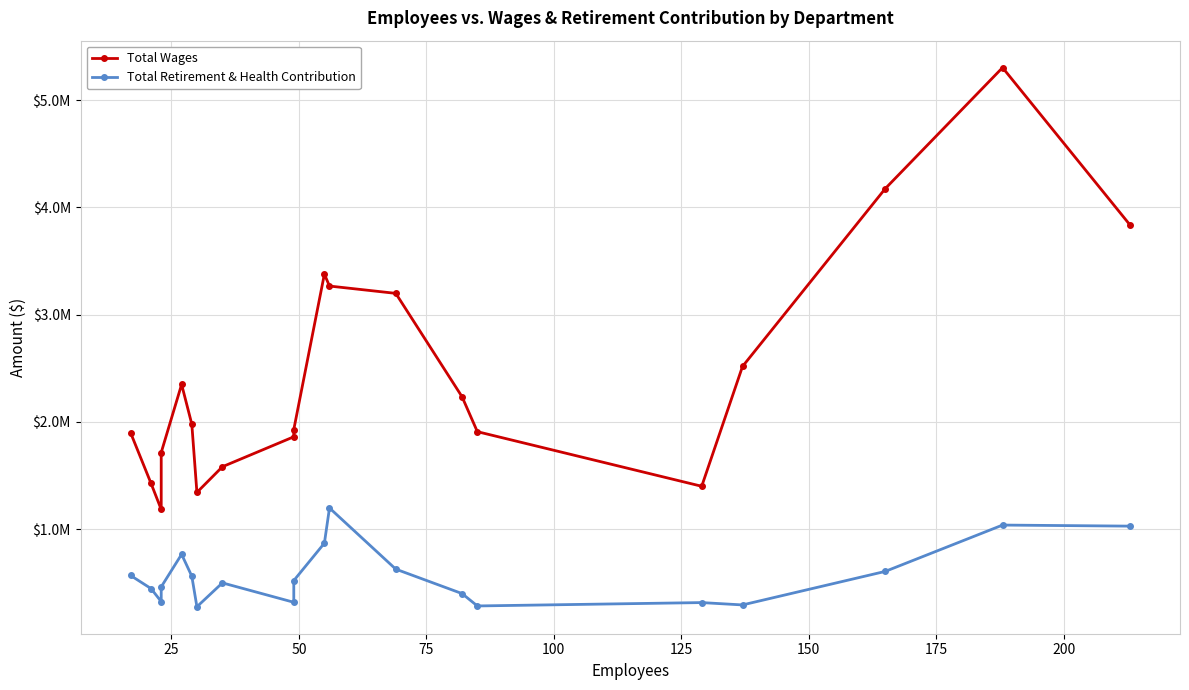

Rank the series by their maximum value, from lowest to highest.

Total Retirement & Health Contribution, Total Wages